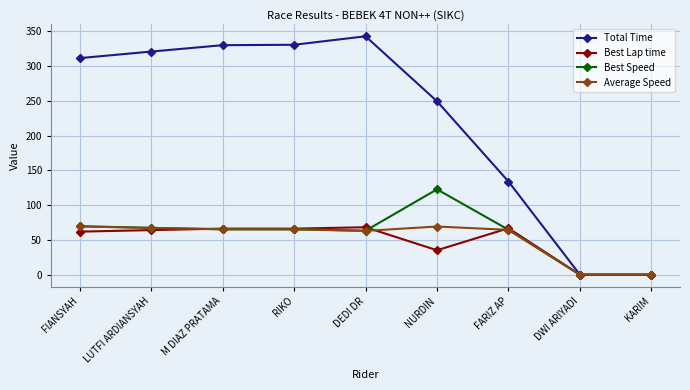

What is the approximate value of Best Lap time at NURDIN?

35.2